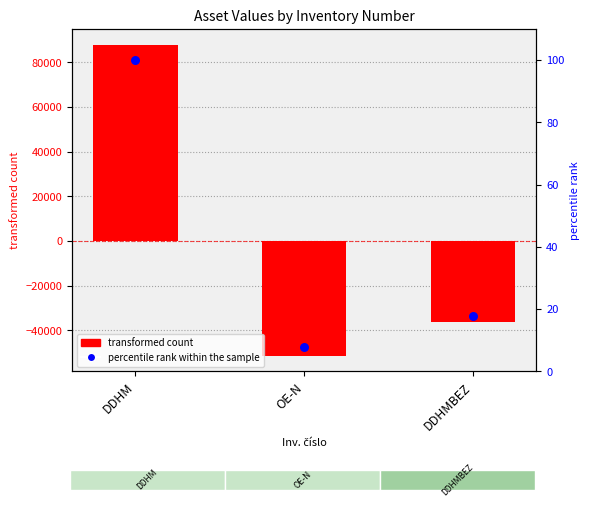

At which category is the sum across all series the highest?

DDHM